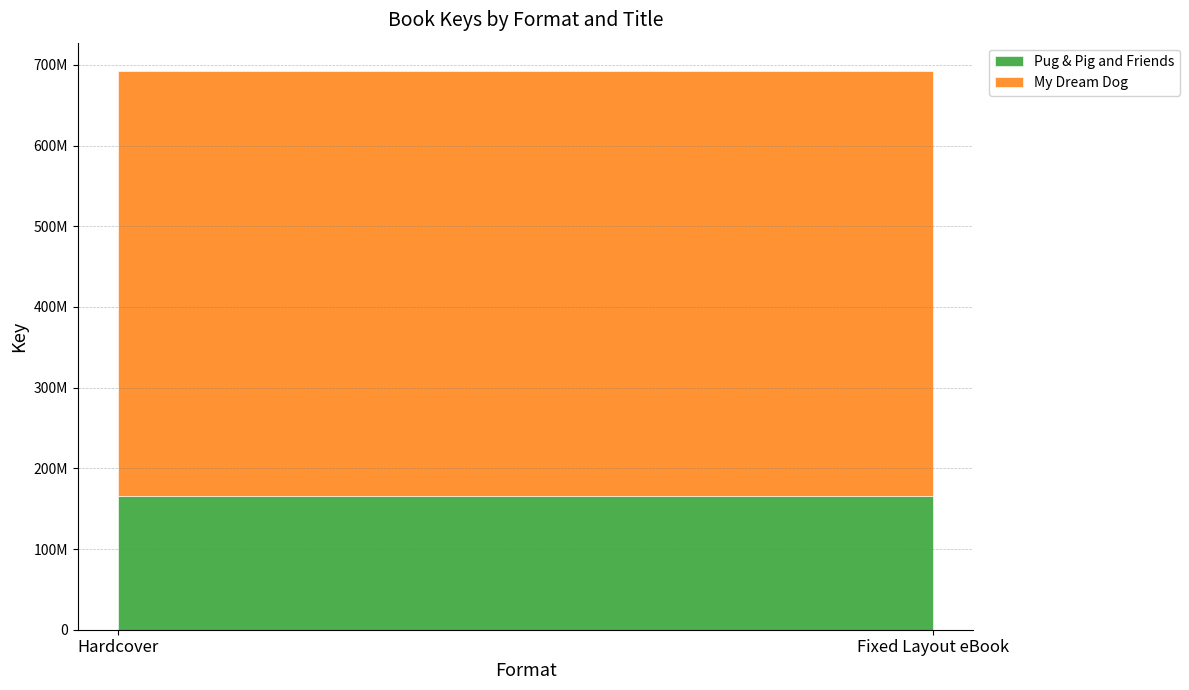

What is the label of the 1st point from the left?

Hardcover